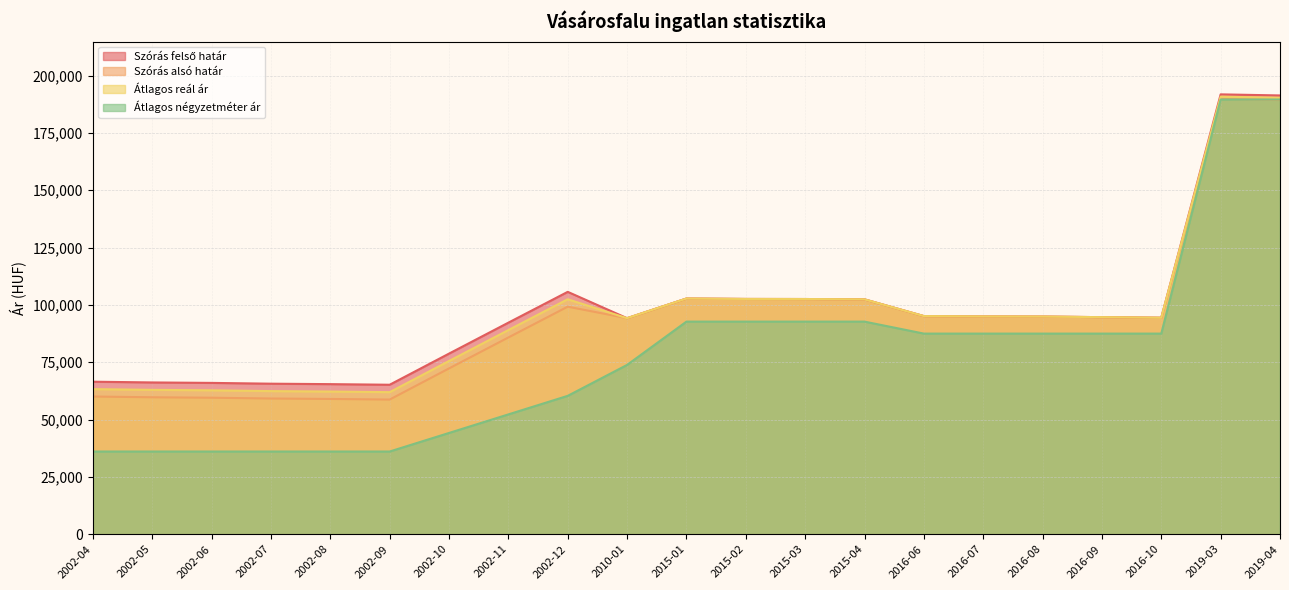

True or false: Szórás felső határ and Átlagos reál ár intersect in this chart.

False